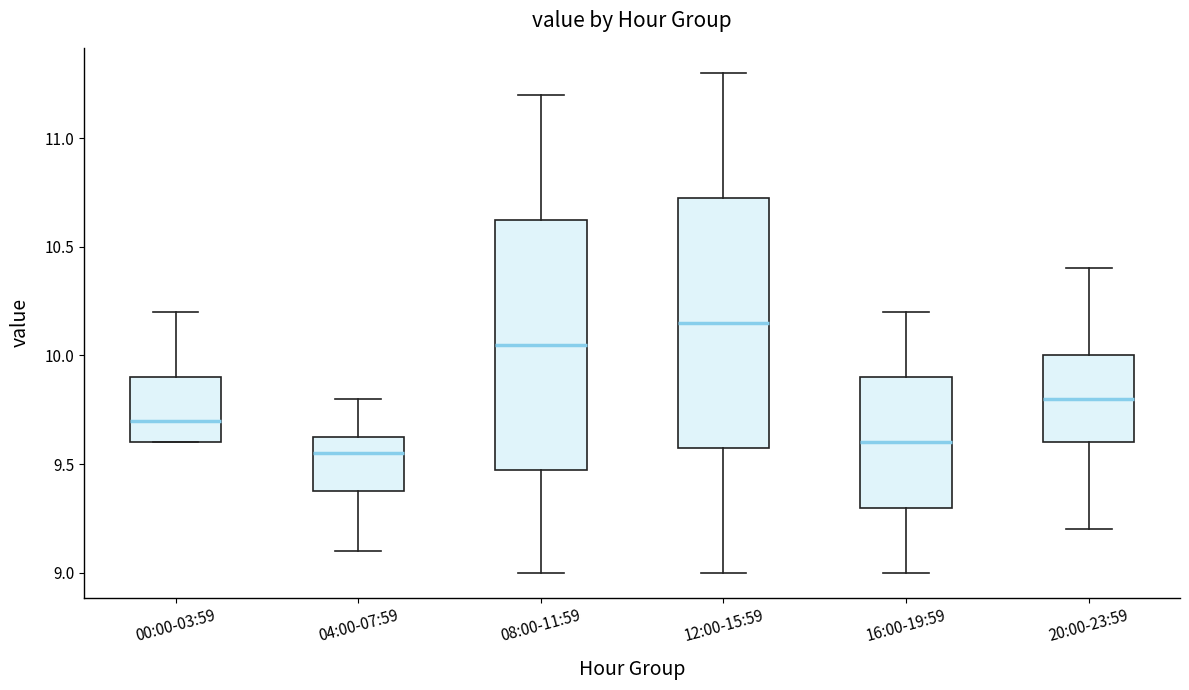

Which box has the highest median line?

12:00-15:59